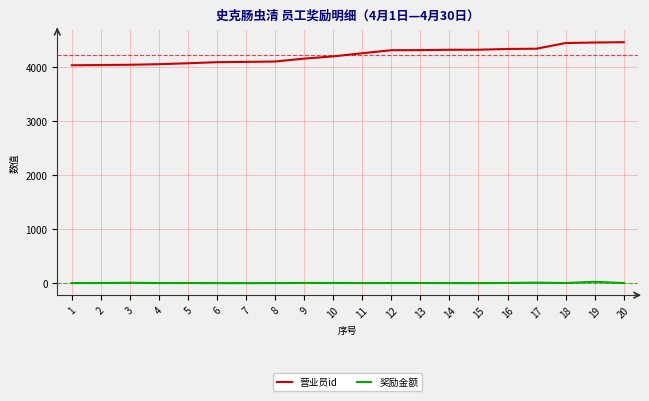

List the series in order of their overall mean, lowest first.

奖励金额, 营业员id